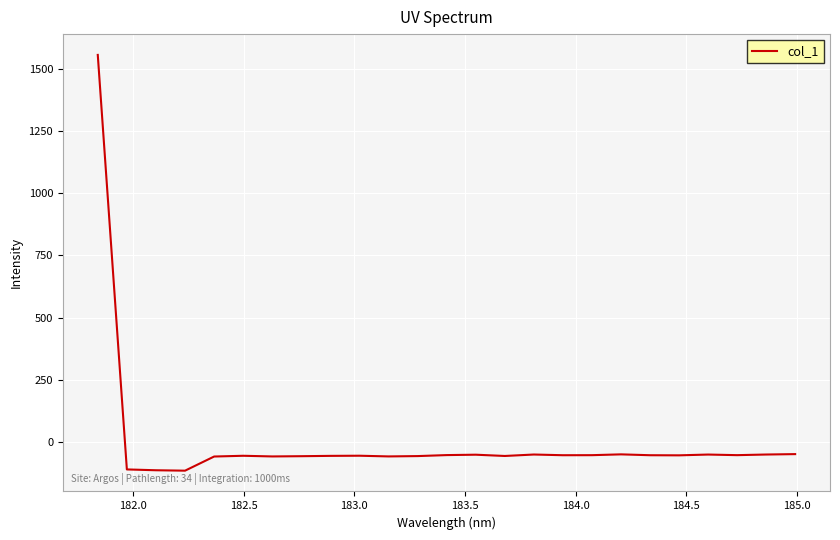

Count the number of data series in this chart.

1